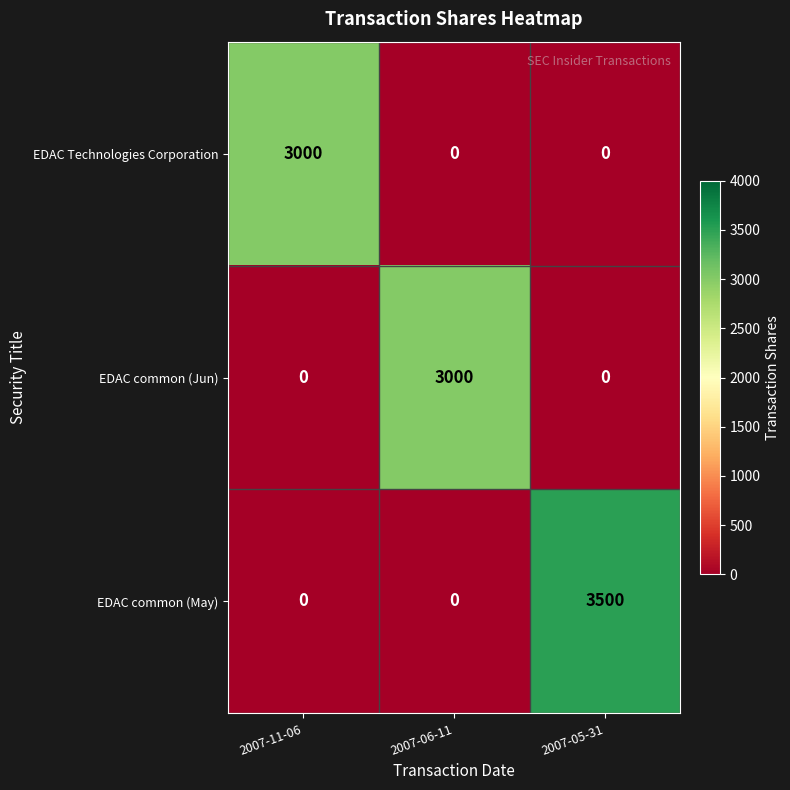

Is the value of EDAC common (Jun) at 2007-06-11 greater than the value of EDAC common (May) at 2007-06-11?

Yes